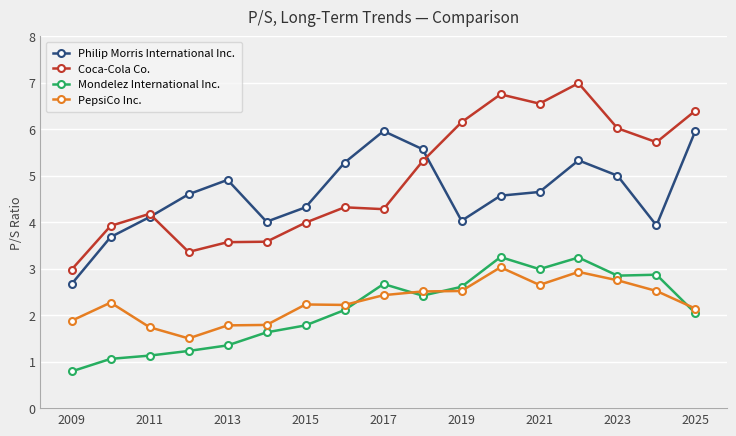

Which series has the largest total across all categories?

Coca-Cola Co.